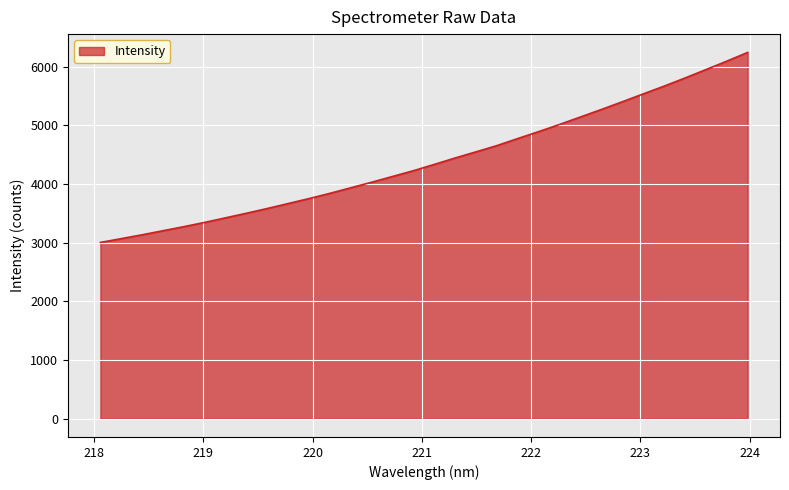

What is the greatest value displayed?

6244.6